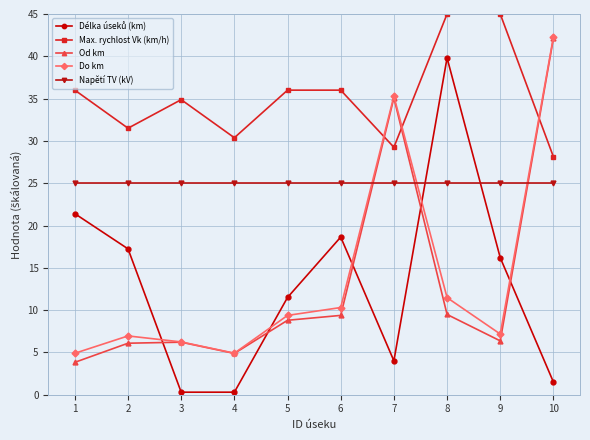

What is the difference between the Max. rychlost Vk (km/h) values at 5 and 9?

9.0